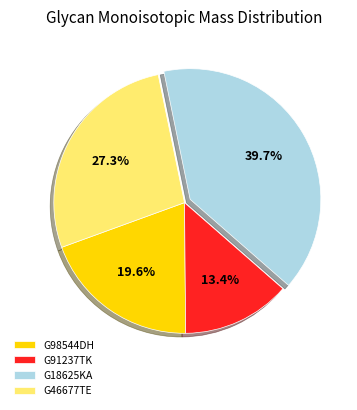

To the nearest percent, what percentage of the pie is G91237TK?

13%